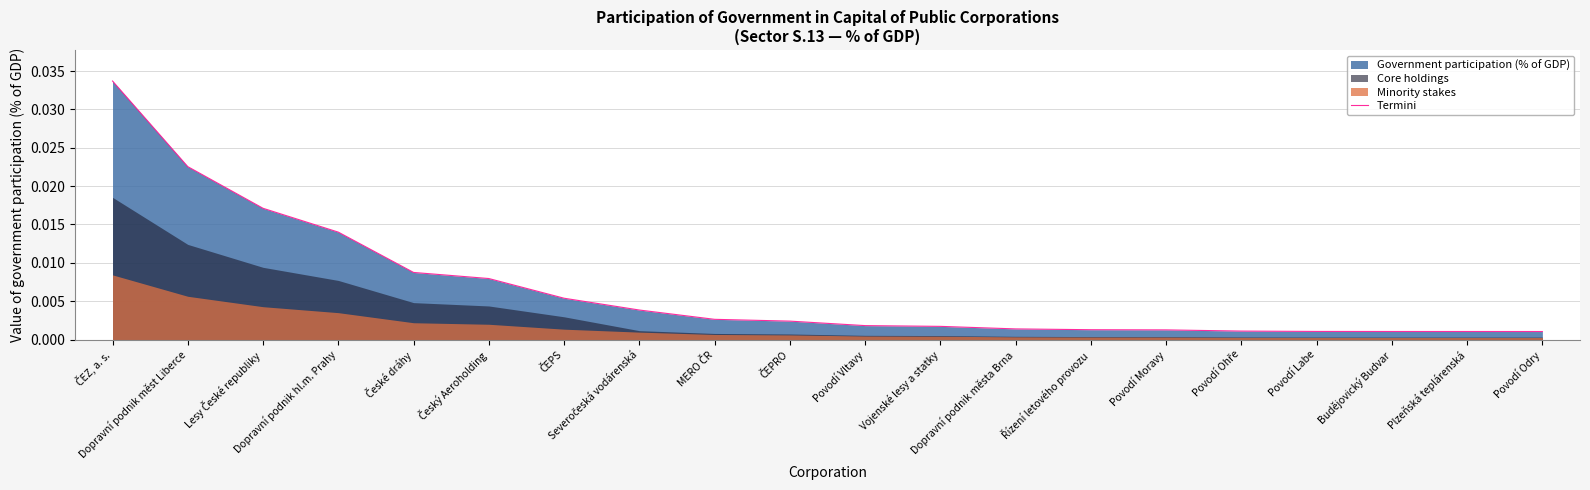

True or false: the data shows 0.0 at Plzeňská teplárenská.

False